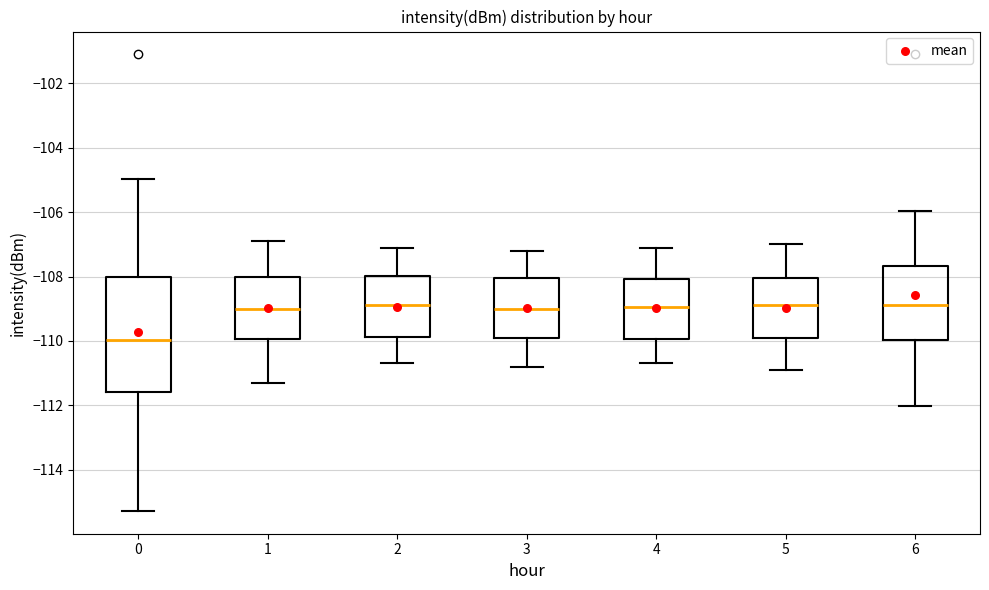

Reading left to right, transcribe this box plot: for each box, give where its median line is, the range the box spans, and where its two whiskers end, as read against the y-axis. The values are not printed on the chart, so give them approximately, as read against the axis.

0: median -110.0, box -111.6 to -108.0, whiskers -115.2 to -105.0
1: median -109.0, box -110.0 to -108.0, whiskers -111.2 to -106.8
2: median -108.8, box -109.8 to -108.0, whiskers -110.6 to -107.0
3: median -109.0, box -110.0 to -108.0, whiskers -110.8 to -107.2
4: median -109.0, box -110.0 to -108.0, whiskers -110.6 to -107.0
5: median -108.8, box -109.8 to -108.0, whiskers -110.8 to -107.0
6: median -108.8, box -110.0 to -107.6, whiskers -112.0 to -106.0